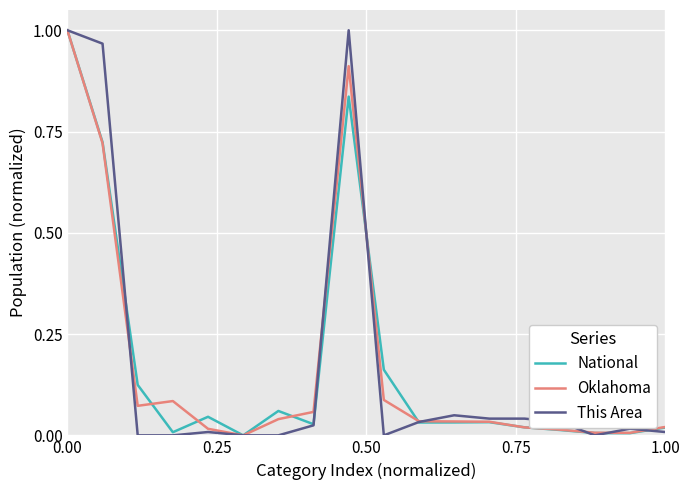

Rank the series by their average value, from lowest to highest.

National, Oklahoma, This Area